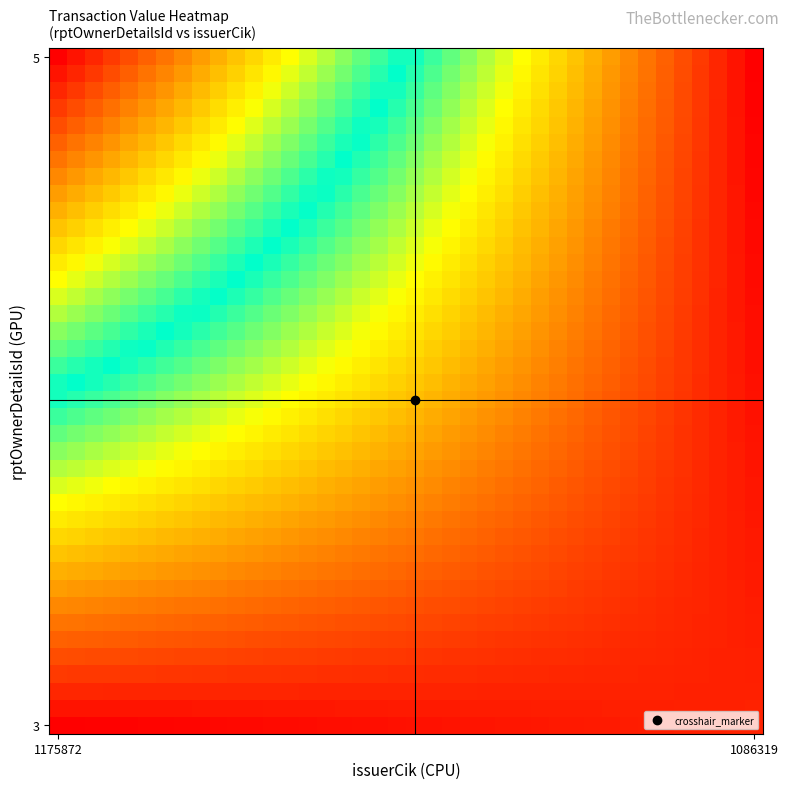

At which category is the sum across all series the highest?

1175872